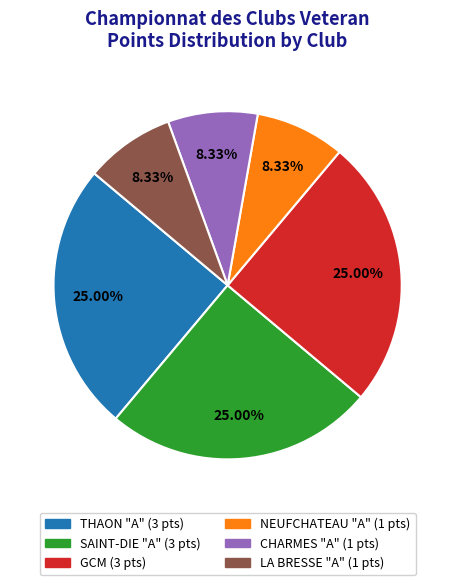

True or false: THAON "A" accounts for 25% of the total.

True